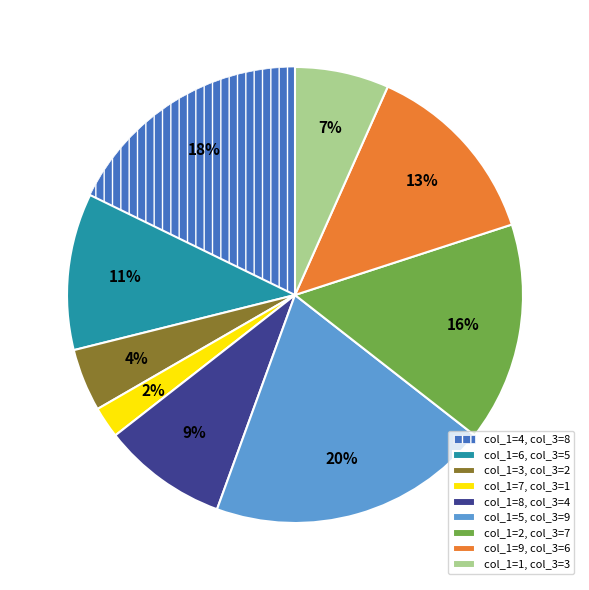

What is the ratio of the value at col_1=6, col_3=5 to the value at col_1=4, col_3=8?

0.6